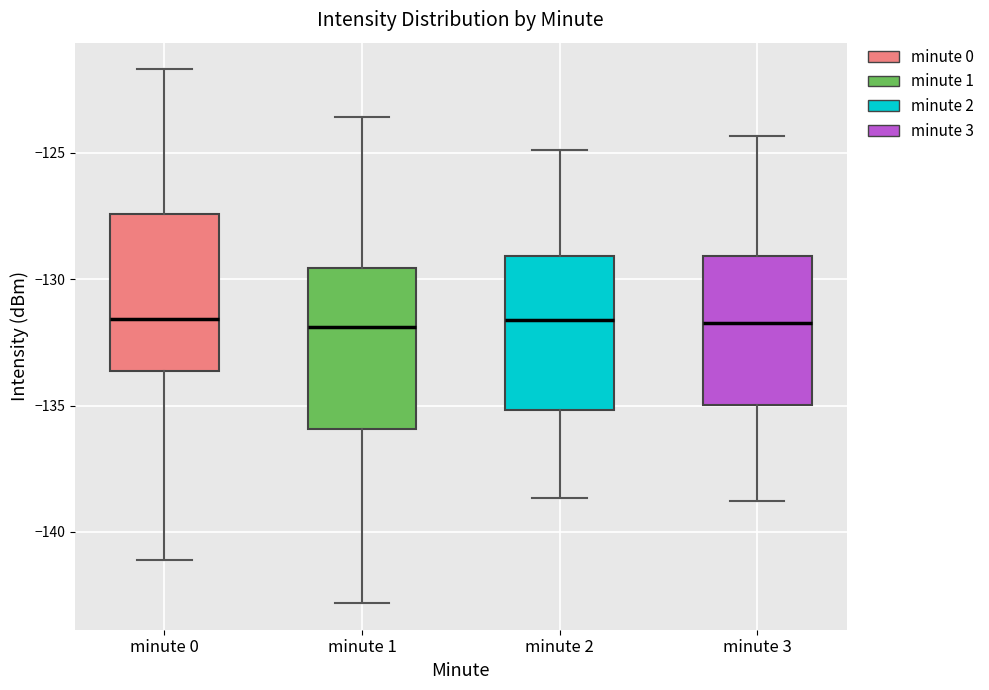

Reading left to right, transcribe this box plot: for each box, give where its median line is, the range the box spans, and where its two whiskers end, as read against the y-axis. The values are not printed on the chart, so give them approximately, as read against the axis.

minute 0: median -131.5, box -133.5 to -127.5, whiskers -141.0 to -121.5
minute 1: median -132.0, box -136.0 to -129.5, whiskers -143.0 to -123.5
minute 2: median -131.5, box -135.0 to -129.0, whiskers -138.5 to -125.0
minute 3: median -131.5, box -135.0 to -129.0, whiskers -139.0 to -124.5